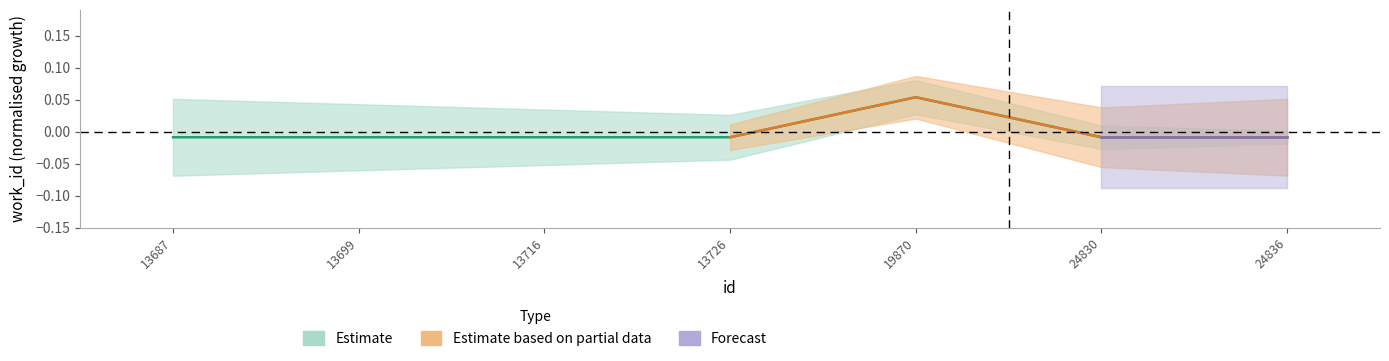

Reading left to right, list all the values displayed in this chart.

-0.0	-0.0	-0.0	-0.0	0.1	-0.0	-0.0